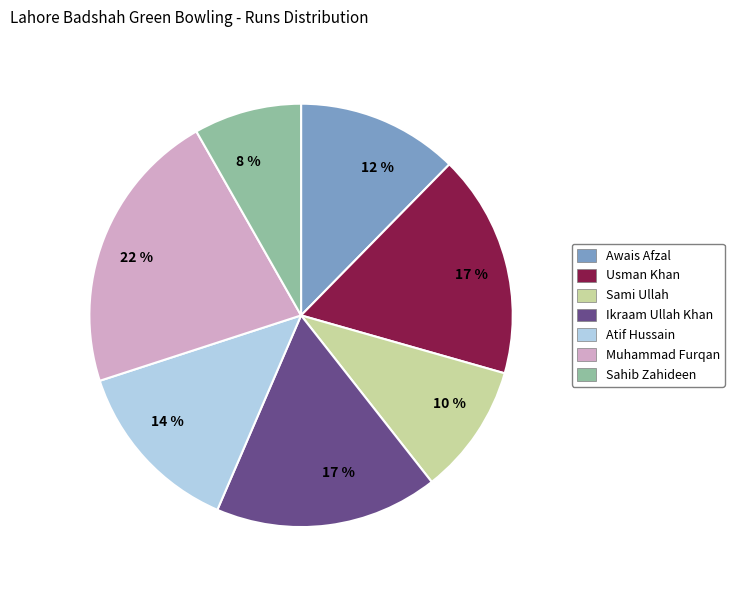

Does any single category account for the majority?

No